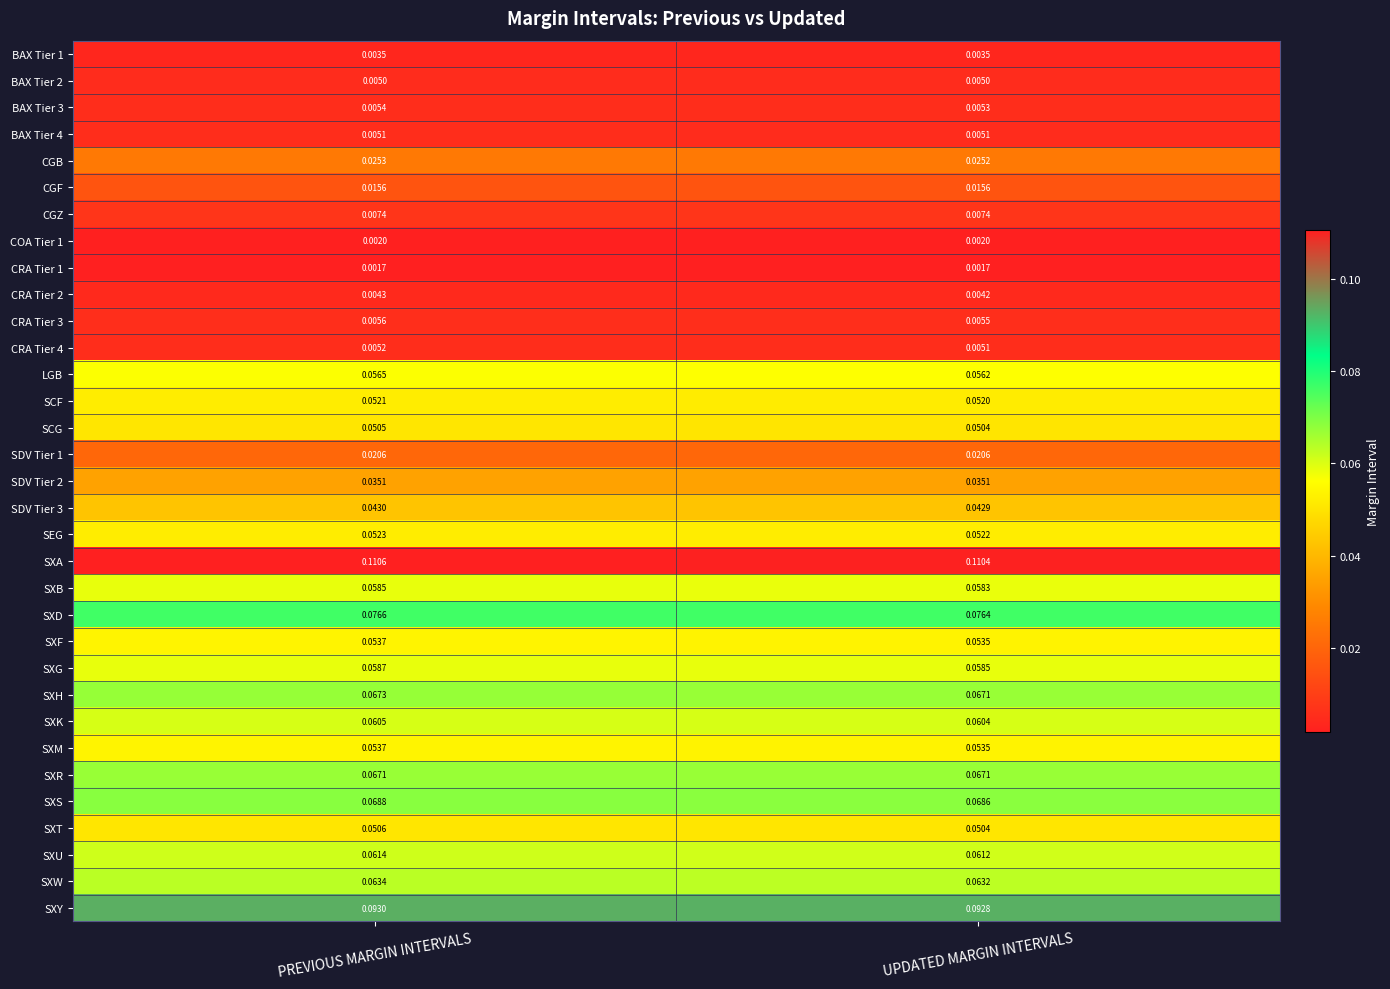

Which category has the highest value in the CGB series?

PREVIOUS MARGIN INTERVALS